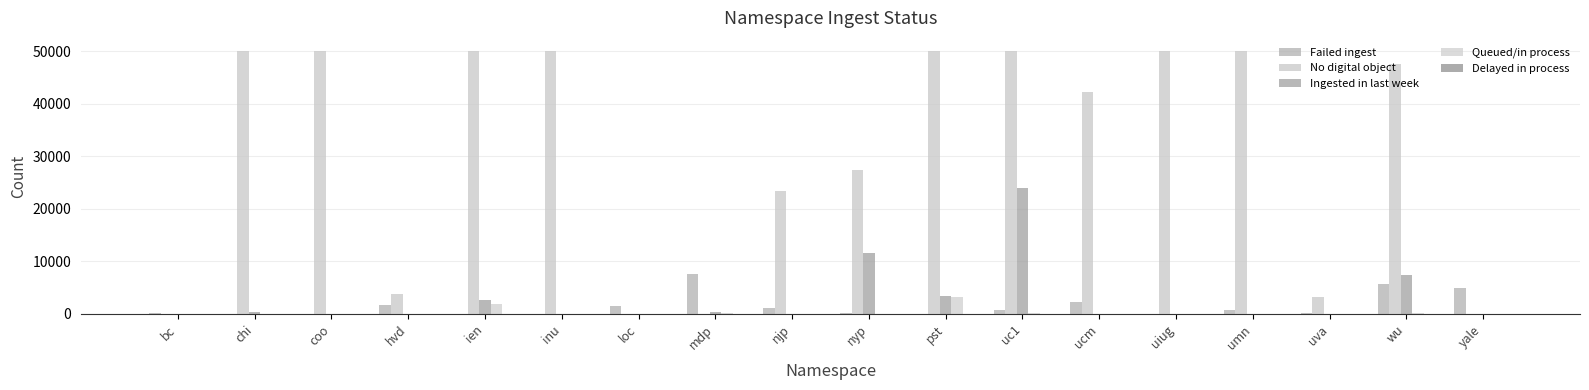

Reading left to right, extract all data points from this chart.

Failed ingest: 129	0	19	1598	2	17	1452	7676	1185	249	28	745	2277	14	748	107	5601	5009
No digital object: 0	50000	50000	3842	50000	50000	1	0	23341	27320	50000	50000	42191	50000	50000	3208	47452	0
Ingested in last week: 0	414	8	5	2692	7	1	323	1	11611	3435	23908	0	1	32	2	7348	0
Queued/in process: 0	13	0	0	1912	2	1	130	0	0	3230	238	23	0	3	0	193	4
Delayed in process: 0	0	0	0	0	0	0	0	0	0	0	0	0	0	0	0	0	0